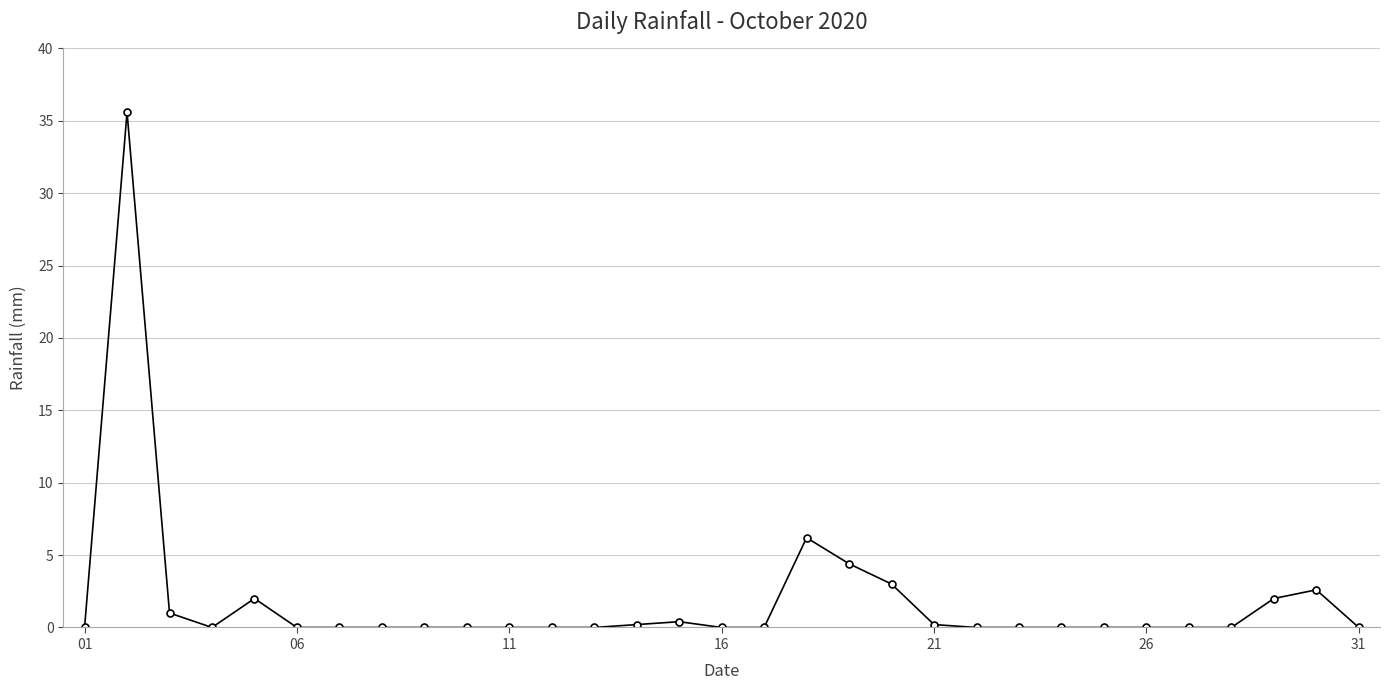

What is the maximum value shown in the chart?

35.6